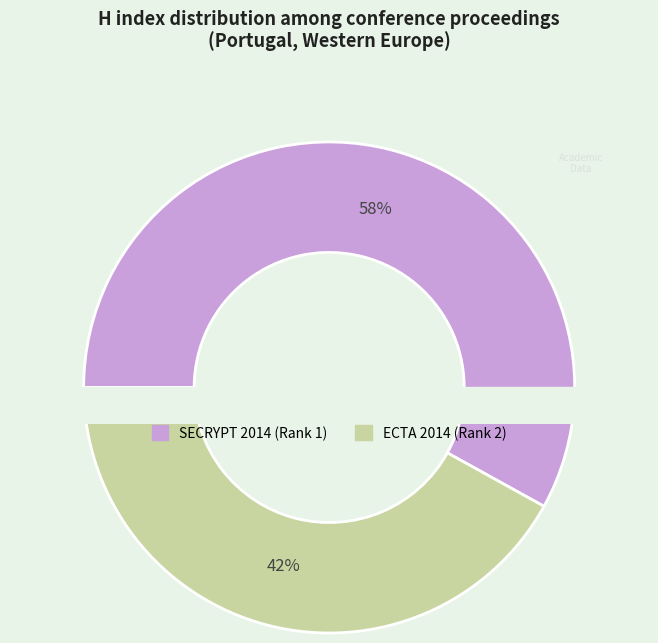

Rank the categories by value from lowest to highest.

ECTA 2014 (Rank 2), SECRYPT 2014 (Rank 1)